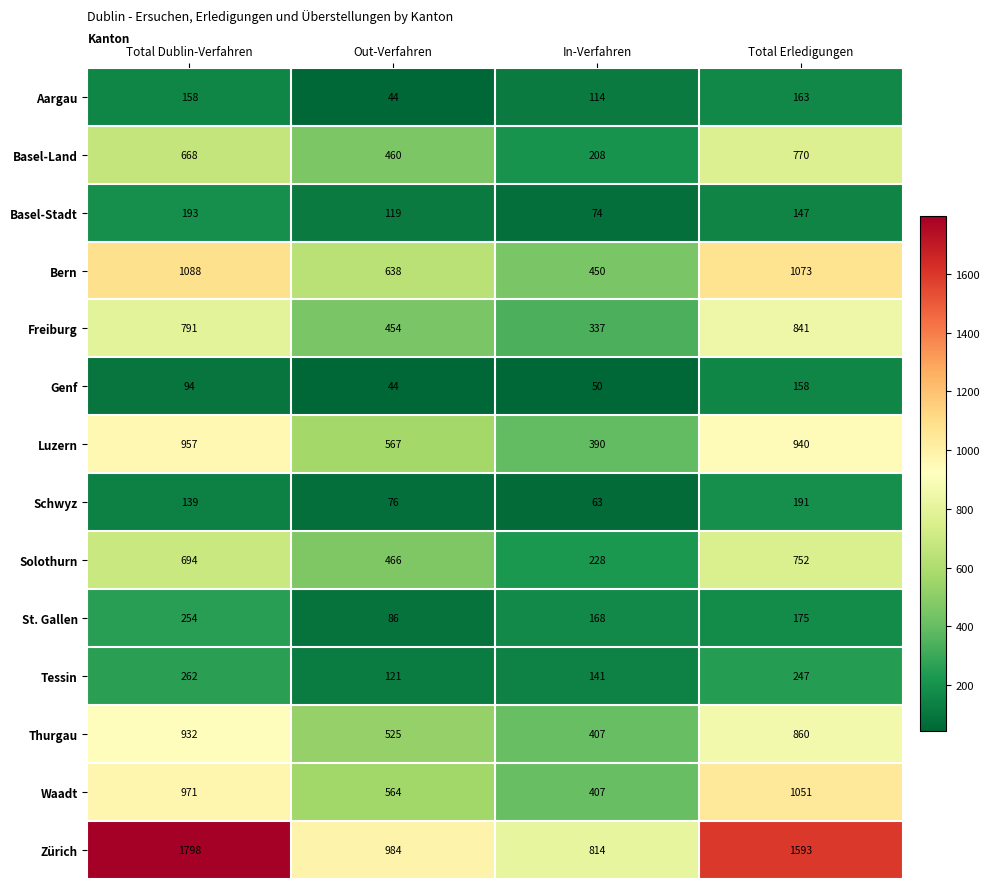

The Bern series shows 638 at Out-Verfahren. True or false?

True